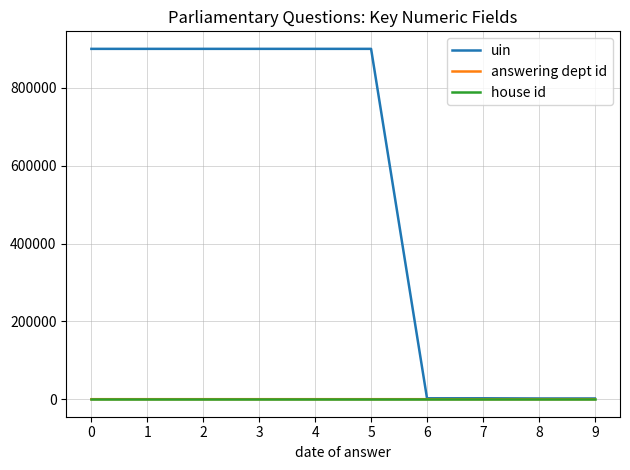

What is the maximum value shown in the chart?

900139